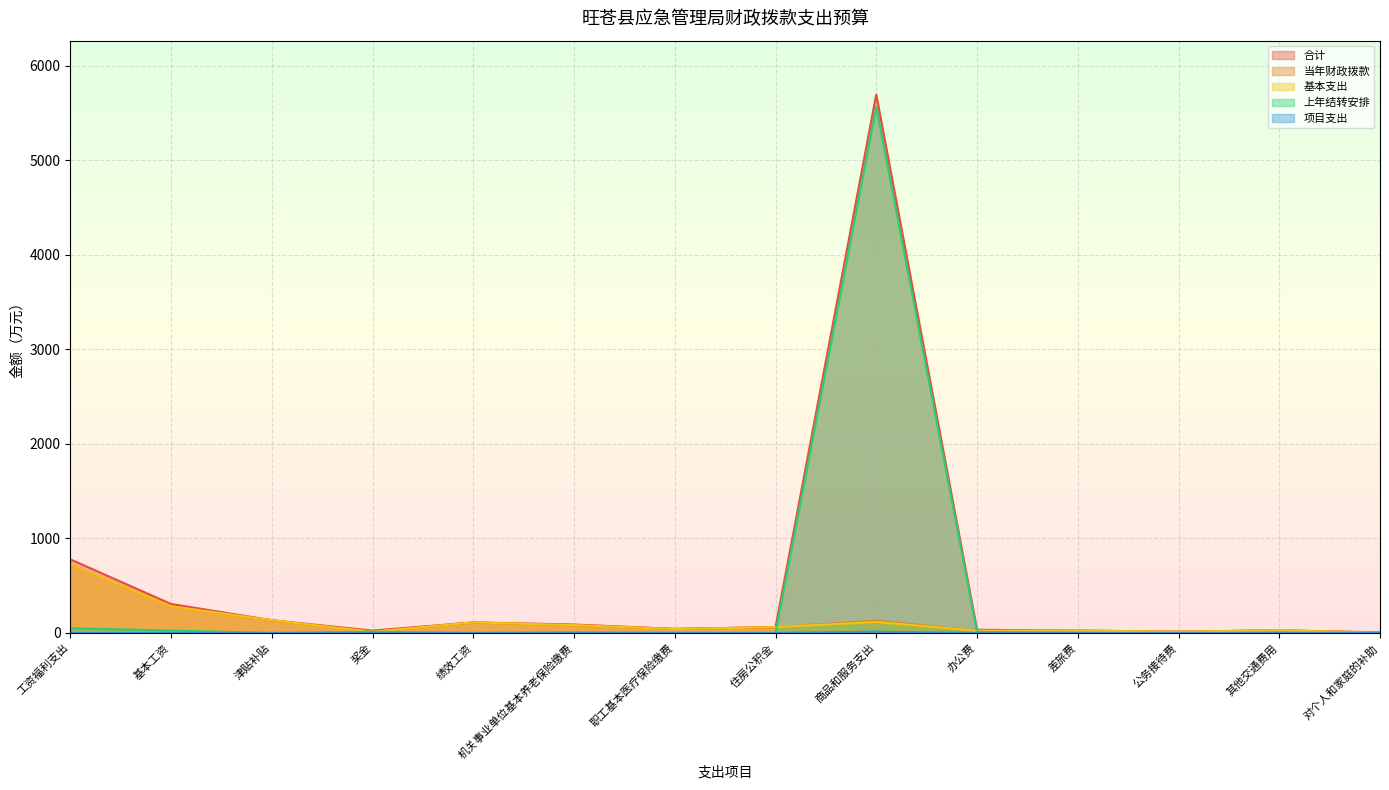

Reading left to right, list all the values displayed in this chart.

合计: 工资福利支出=778.6	基本工资=306.5	津贴补贴=134.3	奖金=24.8	绩效工资=111.3	机关事业单位基本养老保险缴费=89.0	职工基本医疗保险缴费=43.5	住房公积金=61.8	商品和服务支出=5693.9	办公费=34.1	差旅费=25.0	公务接待费=13.4	其他交通费用=27.9	对个人和家庭的补助=6.5
当年财政拨款: 工资福利支出=728.6	基本工资=281.2	津贴补贴=134.3	奖金=11.9	绩效工资=111.3	机关事业单位基本养老保险缴费=82.5	职工基本医疗保险缴费=41.2	住房公积金=61.8	商品和服务支出=129.6	办公费=23.2	差旅费=25.0	公务接待费=13.4	其他交通费用=27.9	对个人和家庭的补助=2.6
基本支出: 工资福利支出=728.6	基本工资=281.2	津贴补贴=134.3	奖金=11.9	绩效工资=111.3	机关事业单位基本养老保险缴费=82.5	职工基本医疗保险缴费=41.2	住房公积金=61.8	商品和服务支出=116.4	办公费=23.2	差旅费=25.0	公务接待费=13.4	其他交通费用=27.9	对个人和家庭的补助=2.6
上年结转安排: 工资福利支出=50.0	基本工资=25.3	津贴补贴=0.0	奖金=12.9	绩效工资=0.0	机关事业单位基本养老保险缴费=6.5	职工基本医疗保险缴费=2.3	住房公积金=0.0	商品和服务支出=5564.4	办公费=10.9	差旅费=0.0	公务接待费=0.0	其他交通费用=0.0	对个人和家庭的补助=3.9
项目支出: 工资福利支出=0.0	基本工资=0.0	津贴补贴=0.0	奖金=0.0	绩效工资=0.0	机关事业单位基本养老保险缴费=0.0	职工基本医疗保险缴费=0.0	住房公积金=0.0	商品和服务支出=13.2	办公费=0.0	差旅费=0.0	公务接待费=0.0	其他交通费用=0.0	对个人和家庭的补助=0.0